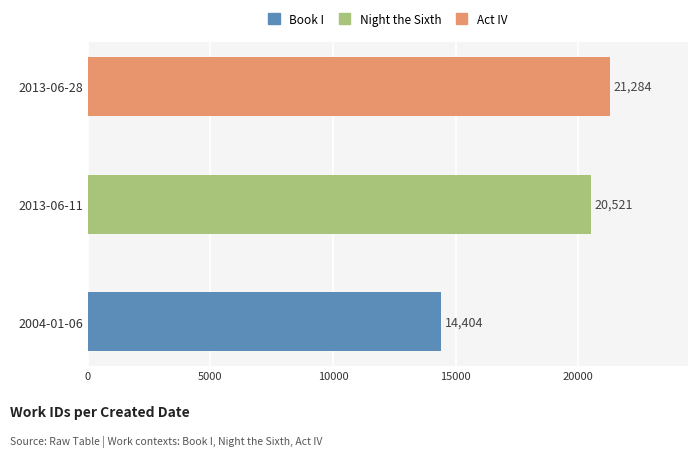

How many data points are less than 20521?

1